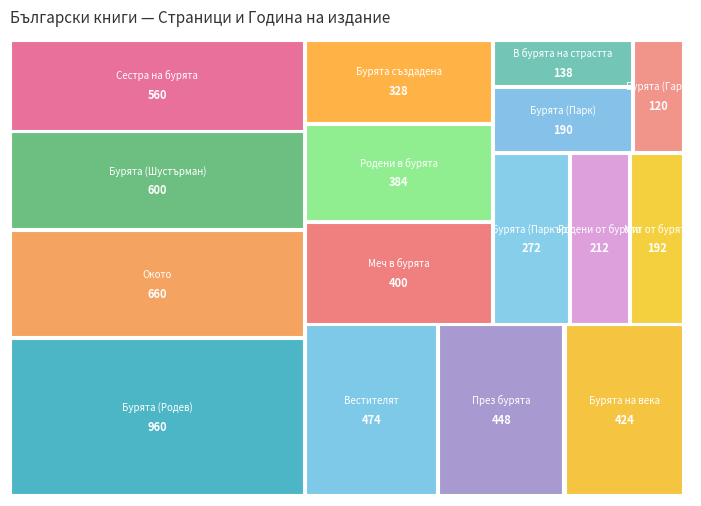

Reading left to right, what are all the values shown in this chart?

pageCount: Бурята (Родев)=960	Бурята (Гари)=120	Бурята (Парк)=190	Бурята (Паркър)=272	Бурята (Шустърман)=600	Бурята на века=424	Бурята създадена=328	В бурята на страстта=138	Вестителят=474	Меч в бурята=400	Миг от бурята=192	Окото=660	През бурята=448	Родени в бурята=384	Родени от бурята=212	Сестра на бурята=560
publishingYear: Бурята (Родев)=1986	Бурята (Гари)=2011	Бурята (Парк)=2011	Бурята (Паркър)=2008	Бурята (Шустърман)=2018	Бурята на века=2014	Бурята създадена=2024	В бурята на страстта=1995	Вестителят=2015	Меч в бурята=2016	Миг от бурята=1994	Окото=1984	През бурята=1983	Родени в бурята=2008	Родени от бурята=1956	Сестра на бурята=2017